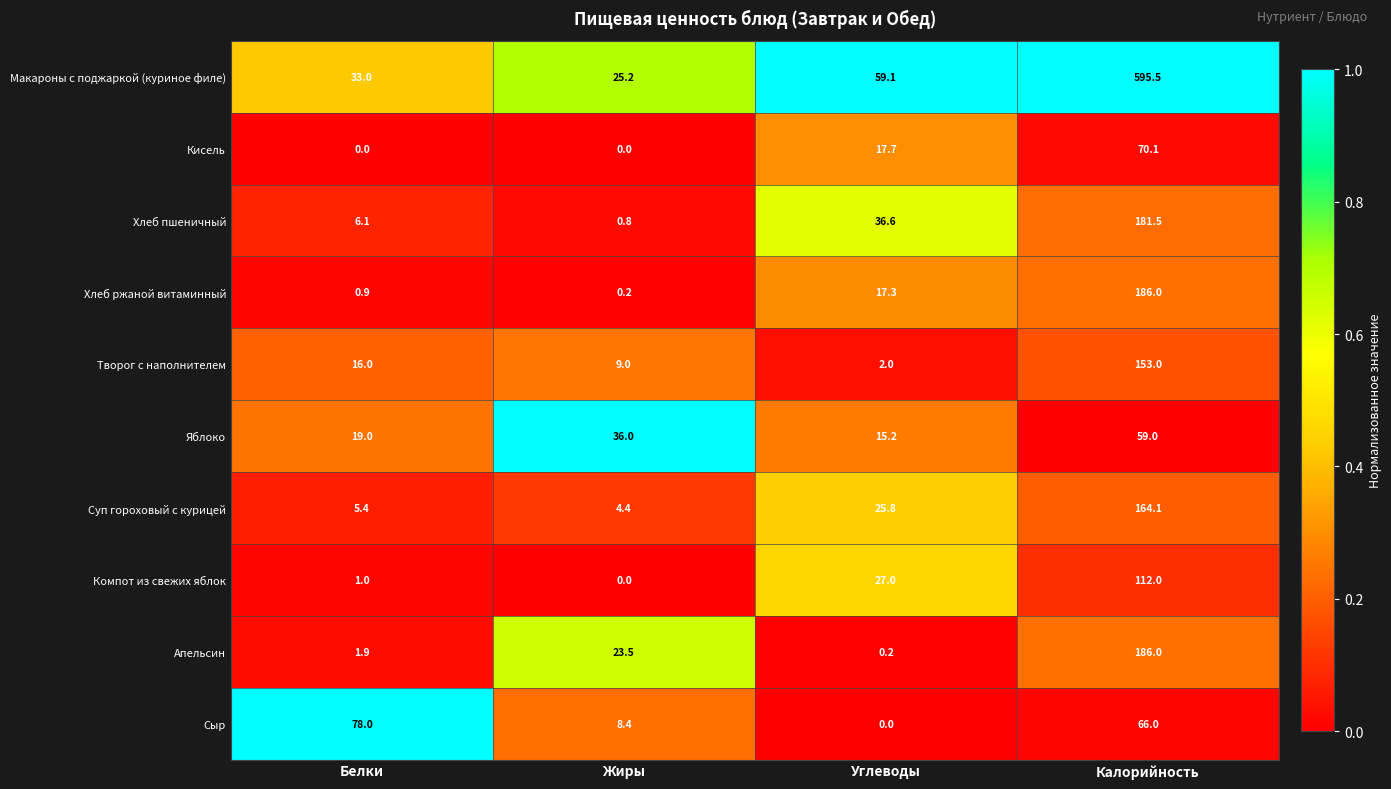

Where does the Макароны с поджаркой (куриное филе) series first go above 59?

Углеводы